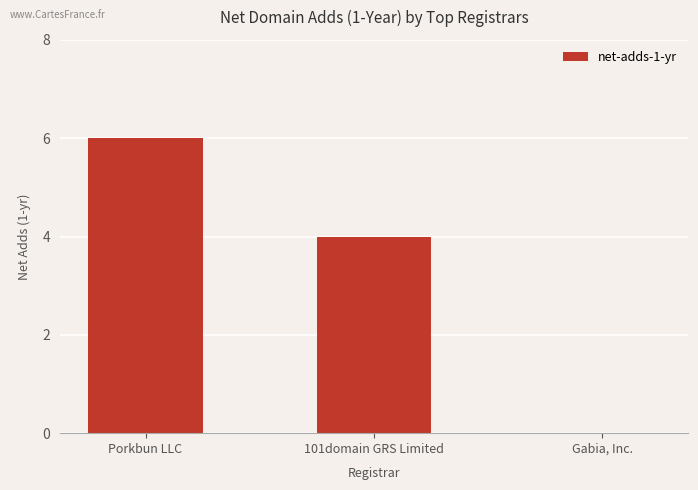

What is the change in value from Porkbun LLC to Gabia, Inc.?

-6